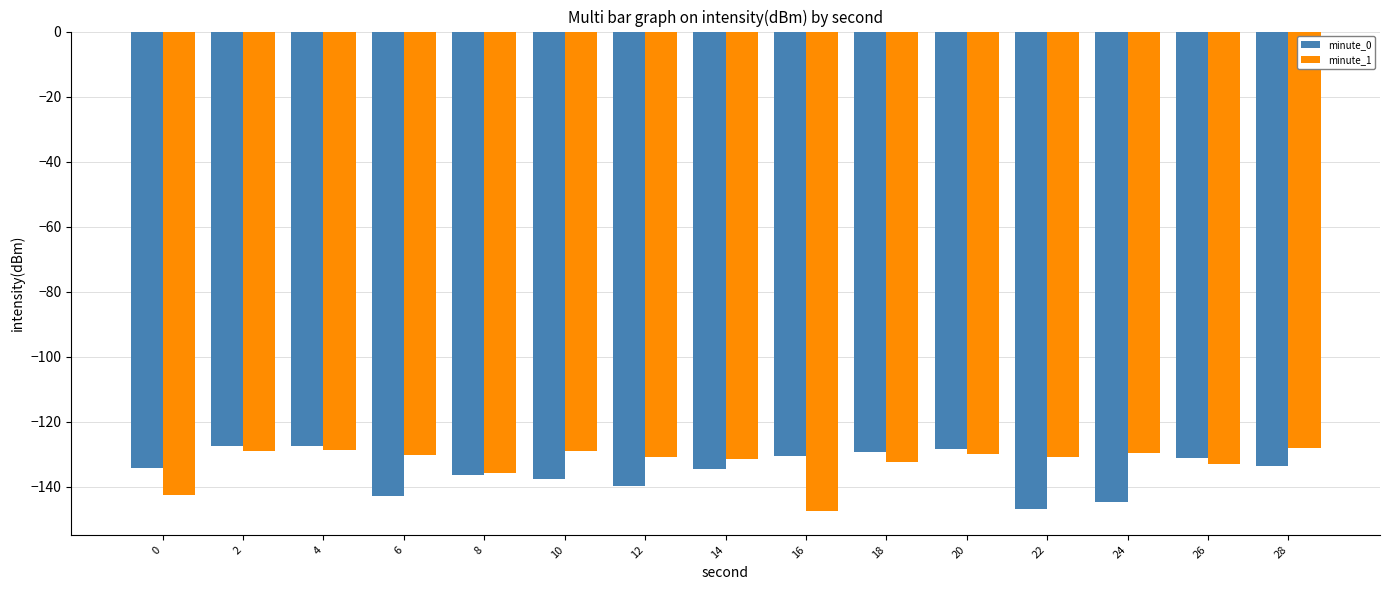

What is the lowest value of the minute_0 series?

-146.9